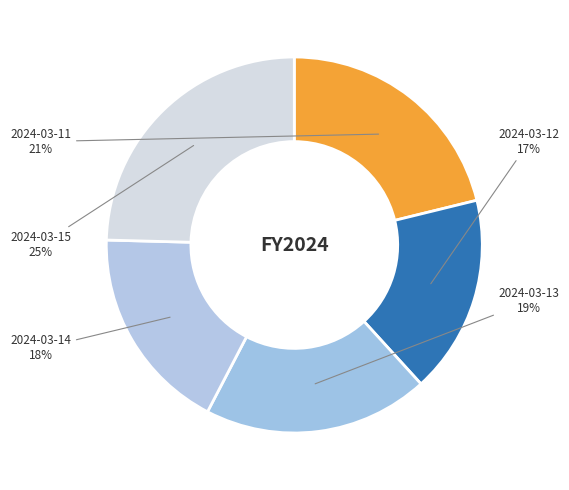

To the nearest percent, what is the average slice percentage?

20%